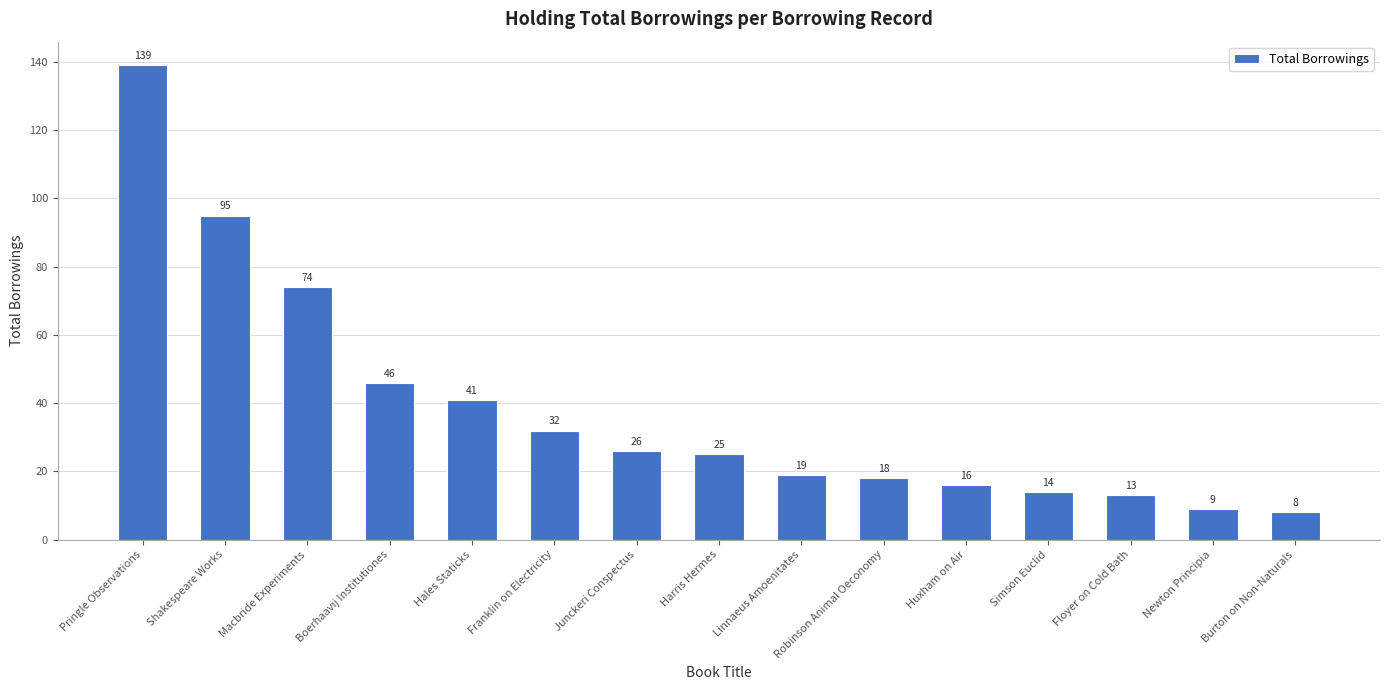

List the labels in order of value, smallest first.

Burton on Non-Naturals, Newton Principia, Floyer on Cold Bath, Simson Euclid, Huxham on Air, Robinson Animal Oeconomy, Linnaeus Amoenitates, Harris Hermes, Junckeri Conspectus, Franklin on Electricity, Hales Staticks, Boerhaavij Institutiones, Macbride Experiments, Shakespeare Works, Pringle Observations